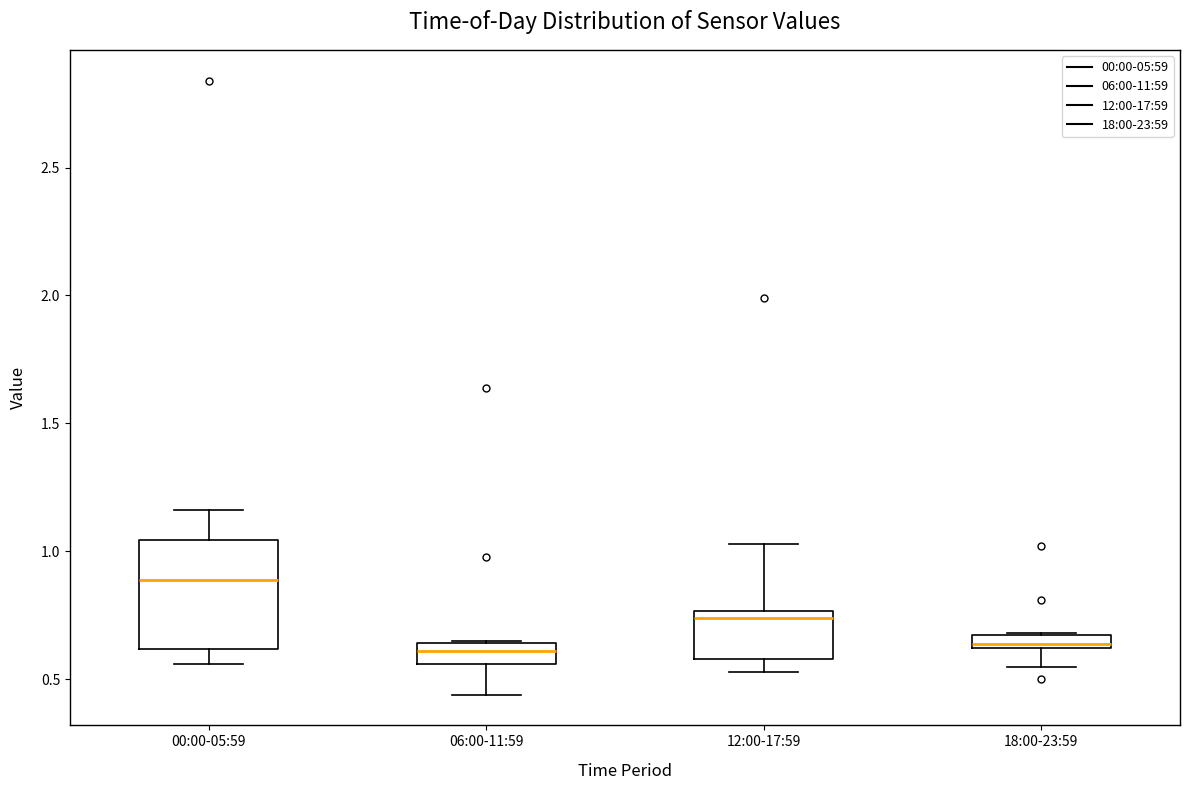

Which box is the tallest, from its lower edge to its upper edge?

00:00-05:59